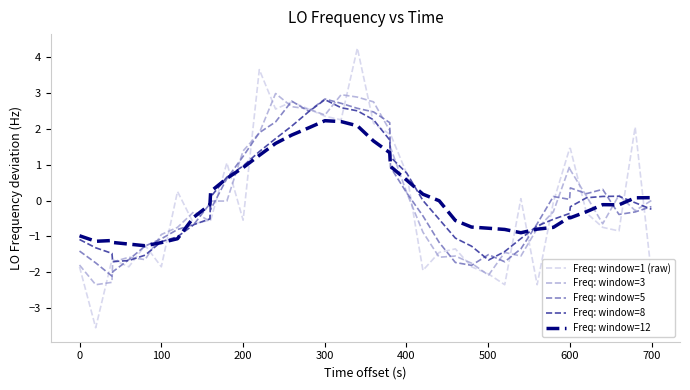

Which series has the widest spread of values?

Freq: window=1 (raw)